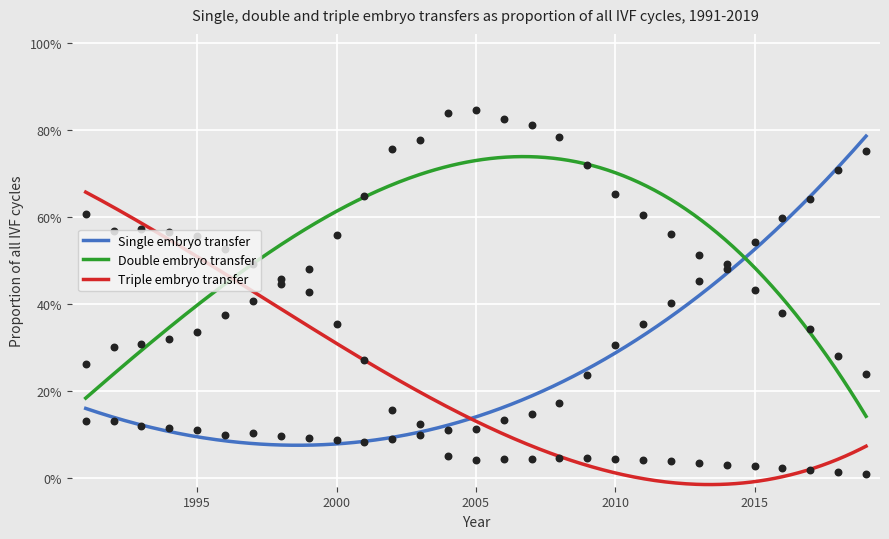

Which series reaches the minimum Y coordinate?

Triple embryo transfer